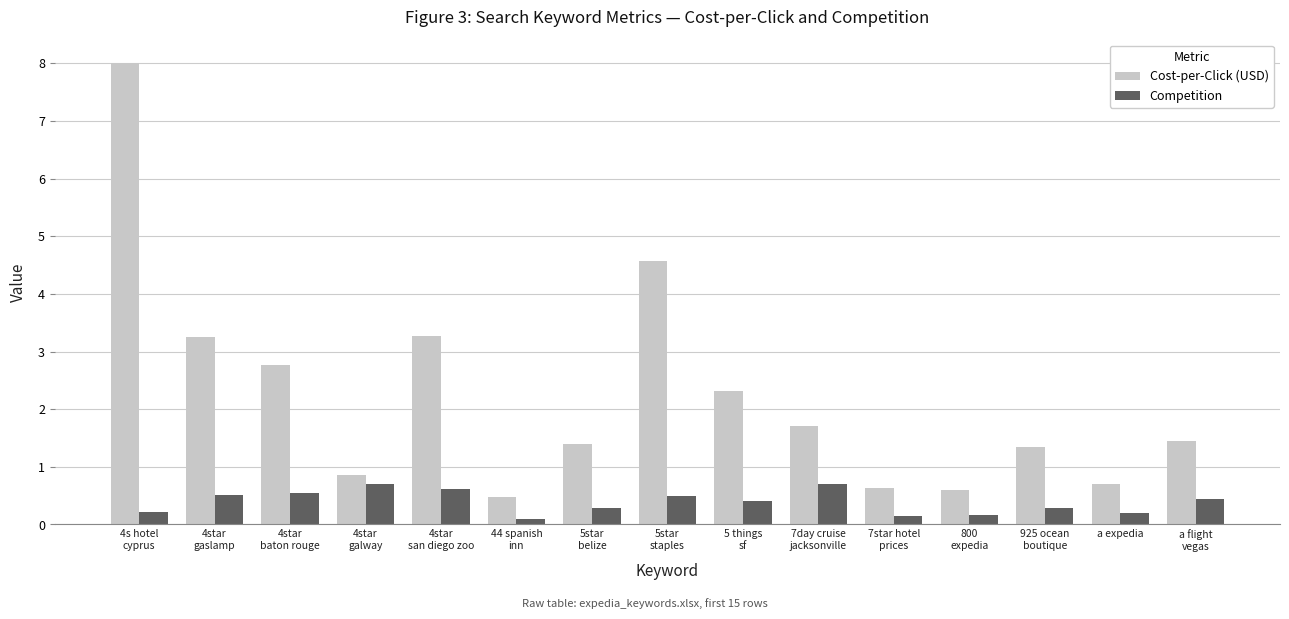

What is the difference between the Cost-per-Click (USD) values at 4star
galway and a expedia?

0.2